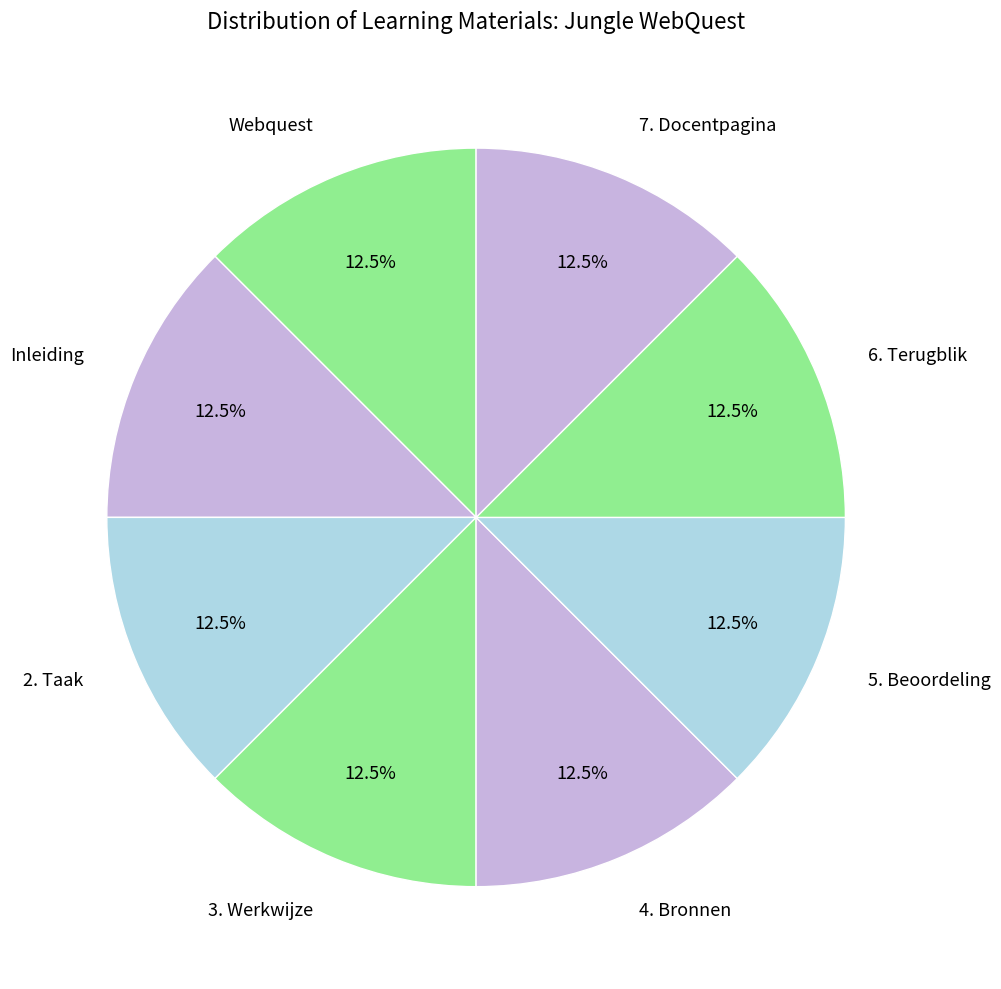

What is the ratio of the value at 5. Beoordeling to the value at 6. Terugblik?

1.0